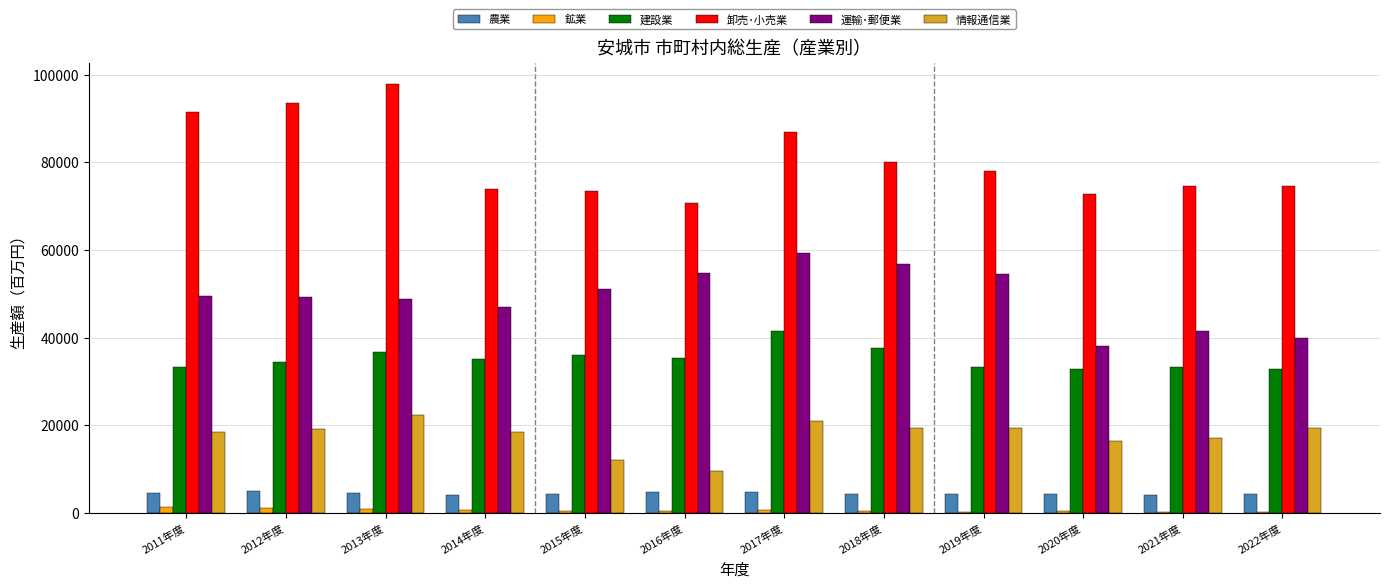

Is the value of 運輸･郵便業 at 2013年度 greater than the value of 鉱業 at 2012年度?

Yes